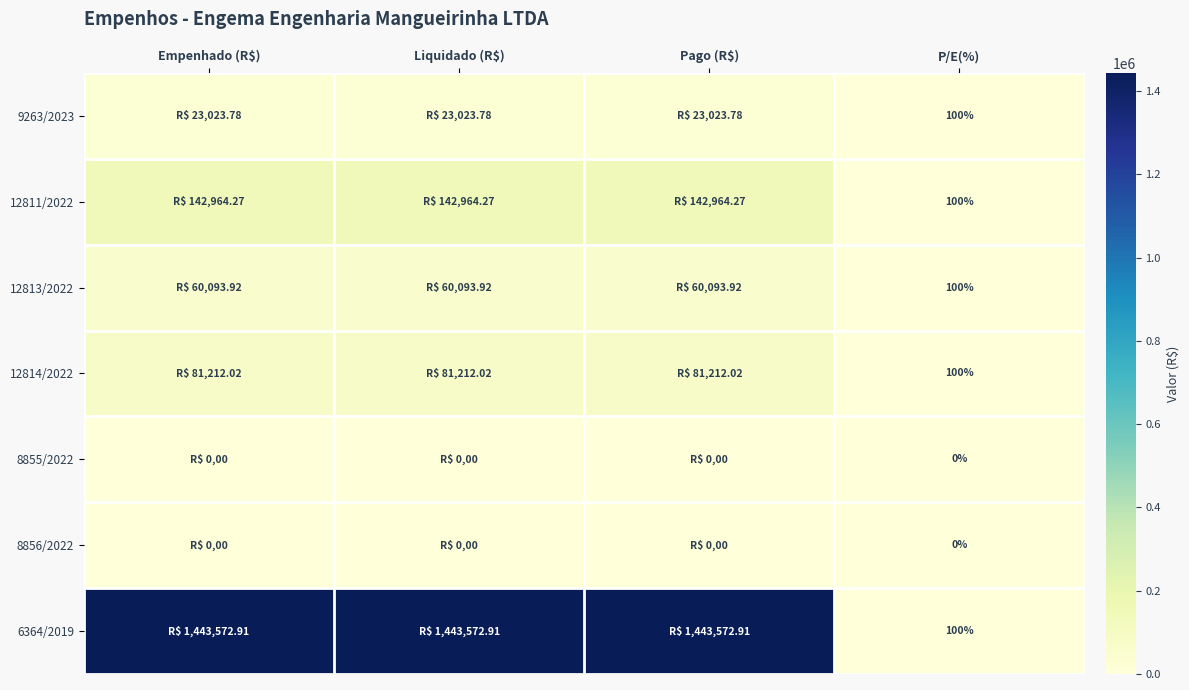

How many data points in 9263/2023 are above 23023?

3